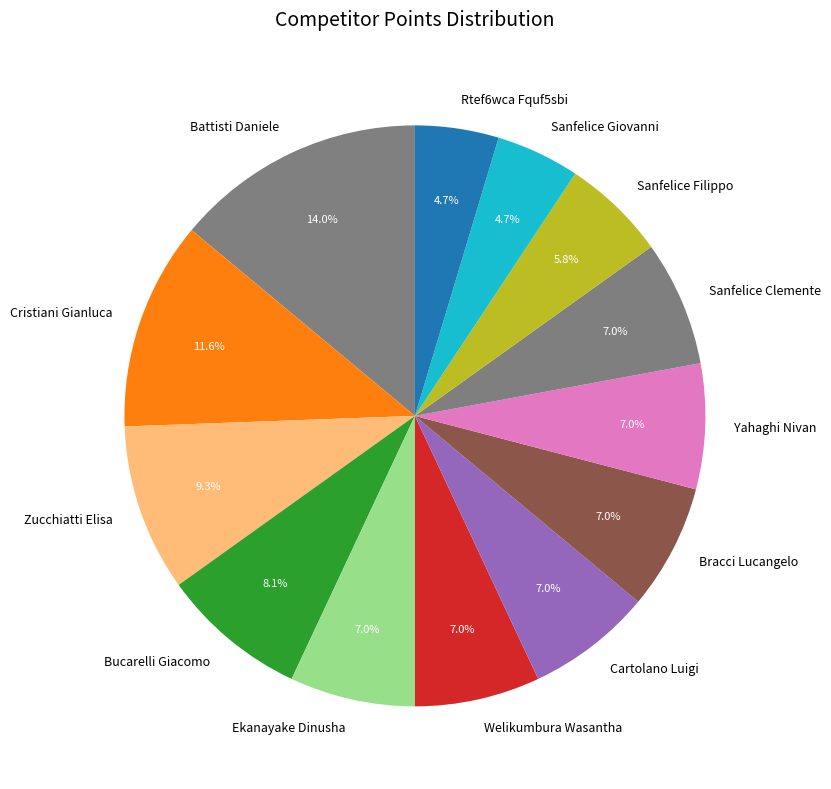

Which slice is the largest?

Battisti Daniele